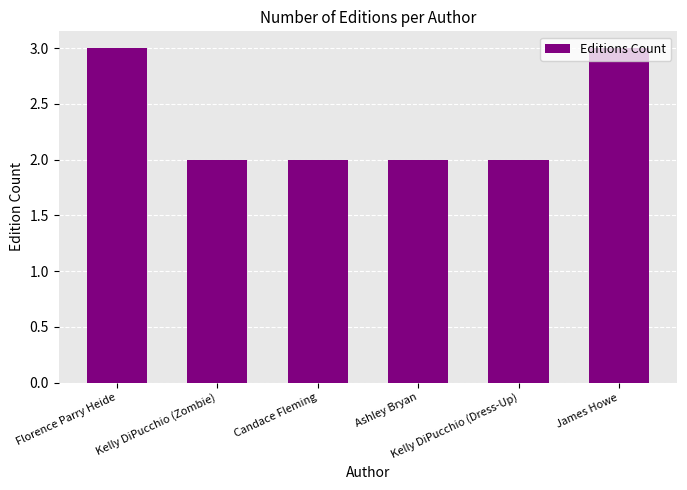

What is the label of the 5th bar from the left?

Kelly DiPucchio (Dress-Up)